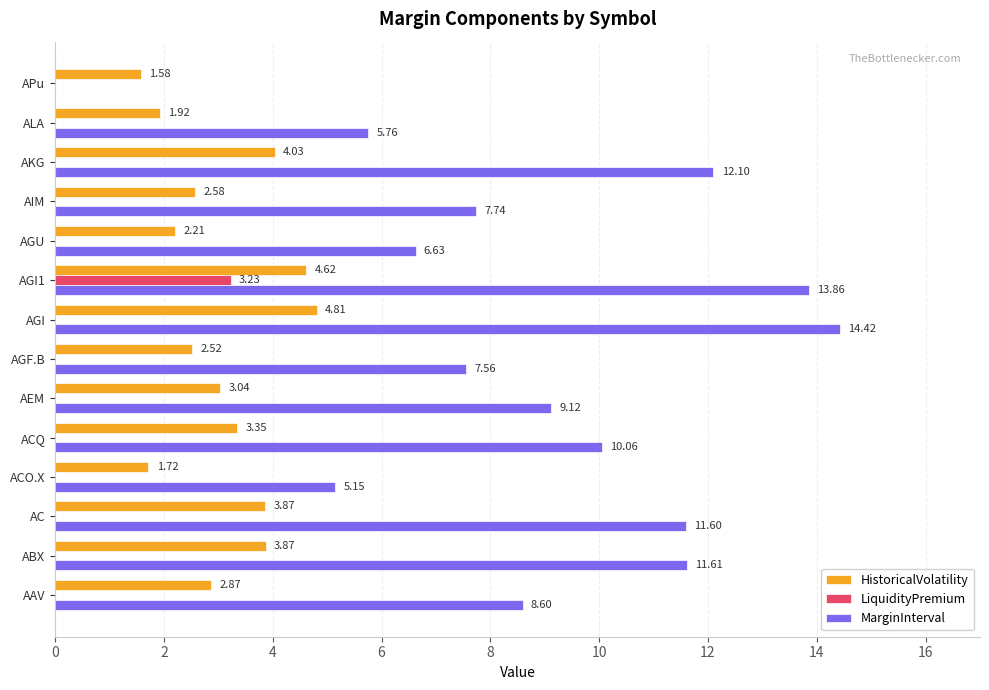

At which category does the chart reach its peak across all series?

AGI